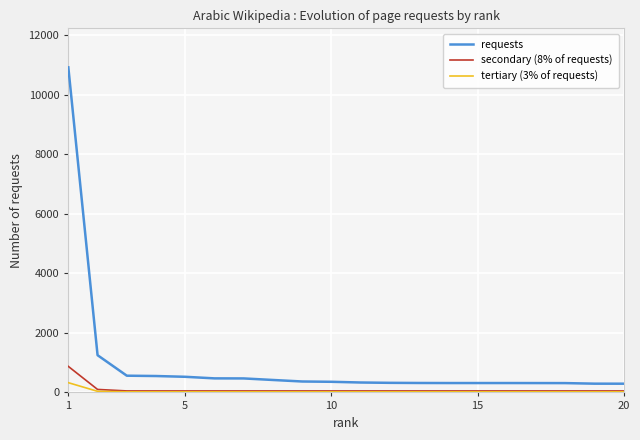

Which series has the largest range (max minus min)?

requests